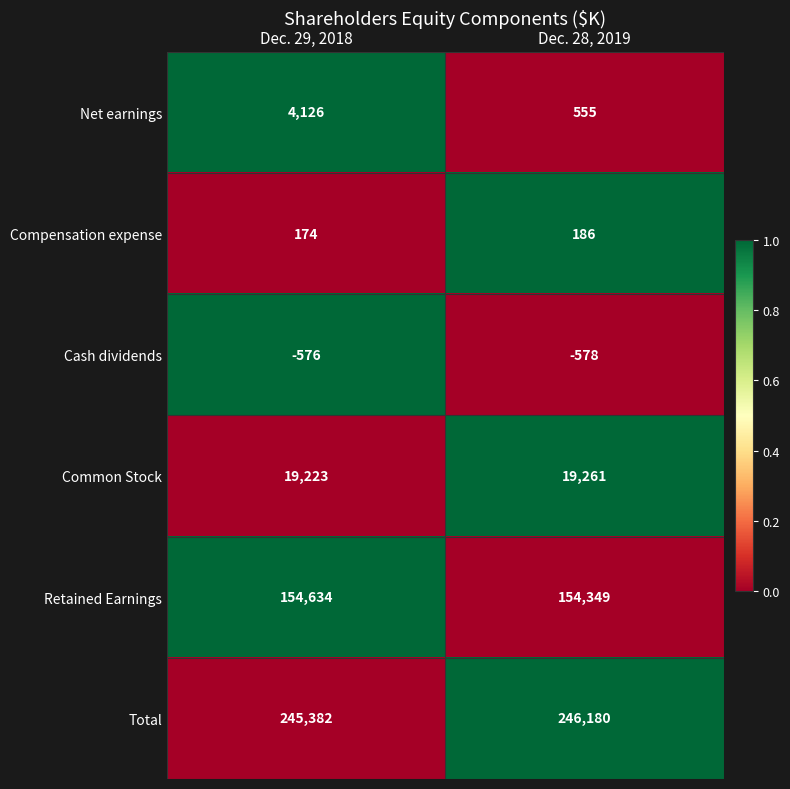

Rank the series by their maximum value, from lowest to highest.

Cash dividends, Compensation expense, Net earnings, Common Stock, Retained Earnings, Total